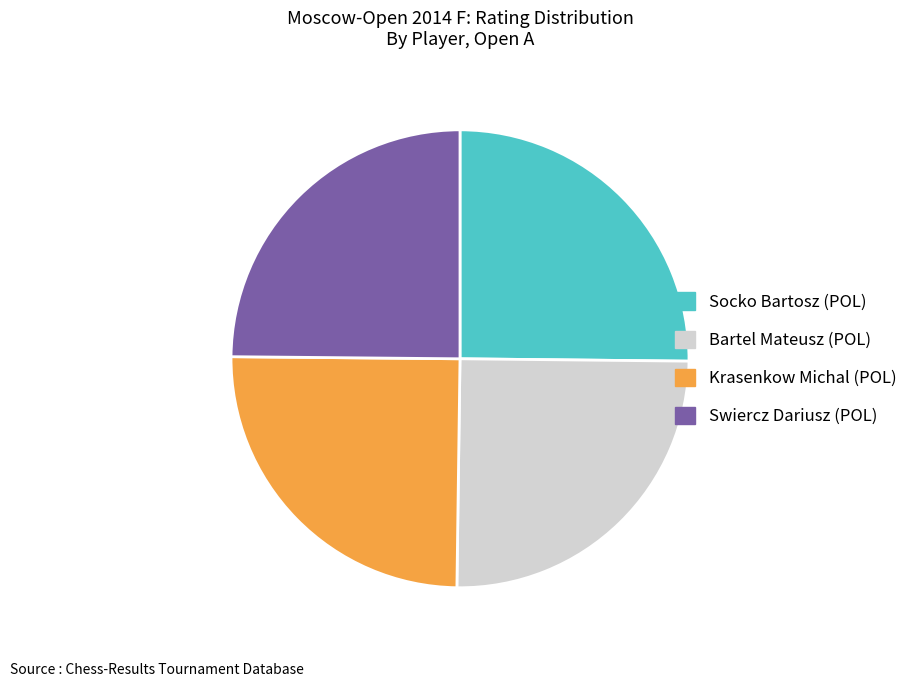

Does any single category account for the majority?

No